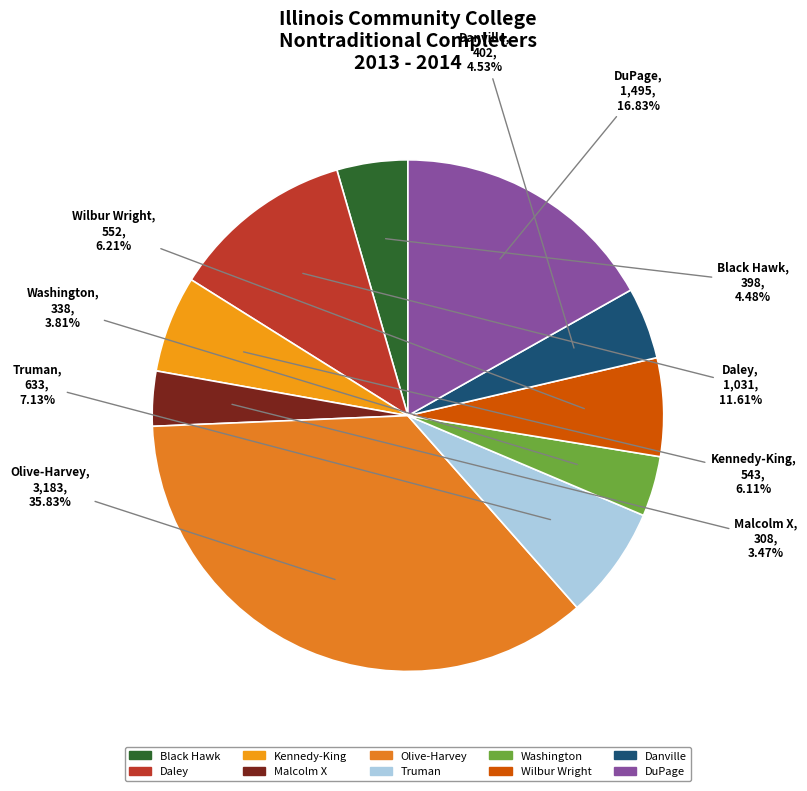

How many slices are in this pie chart?

10